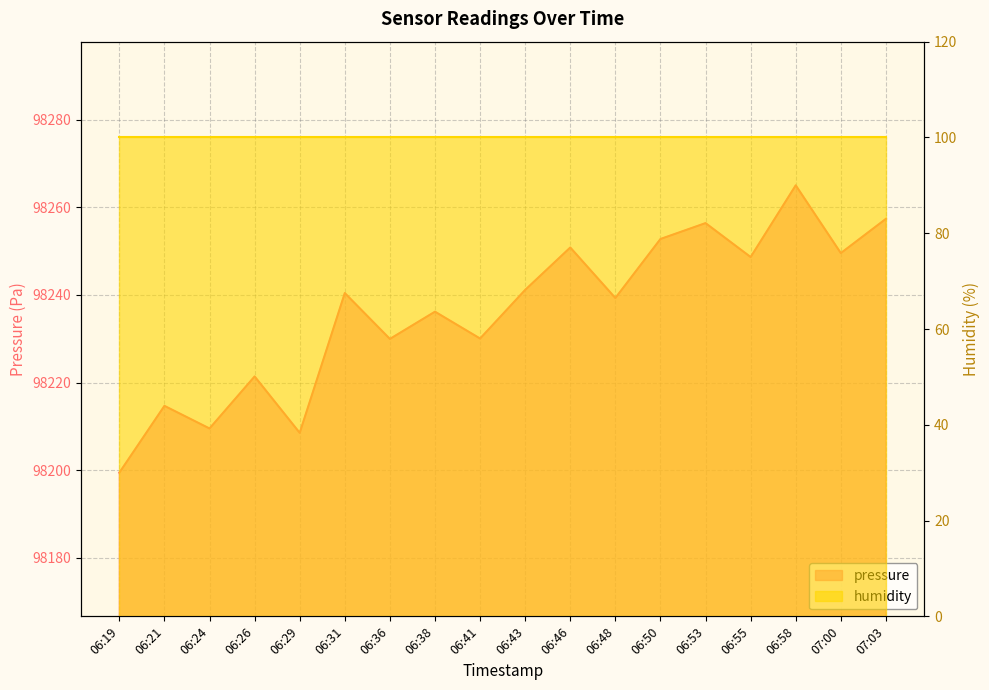

What is the minimum value shown in the chart?

98199.4